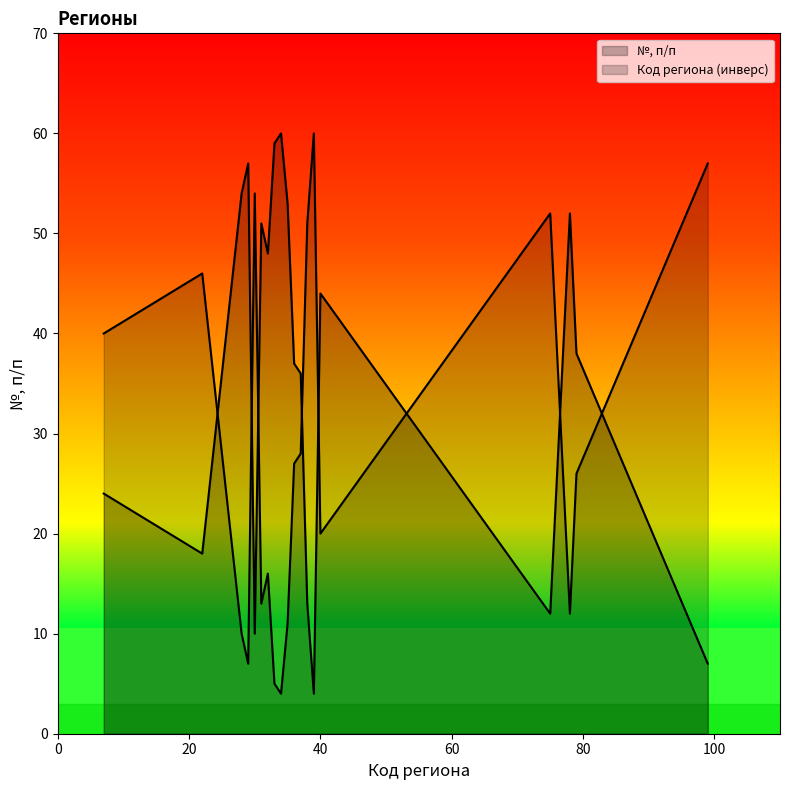

Is it true that Код региона equals 50 at 28?

False